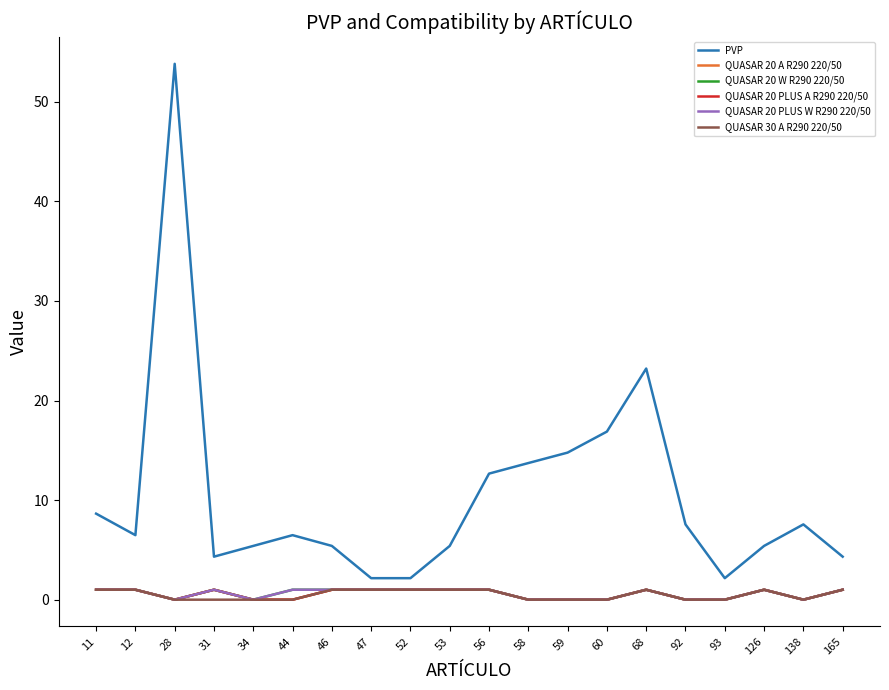

At which category is the sum across all series the highest?

28